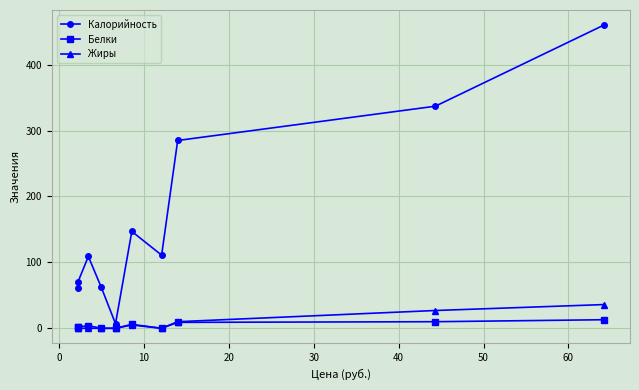

Which series has the largest range (max minus min)?

Калорийность